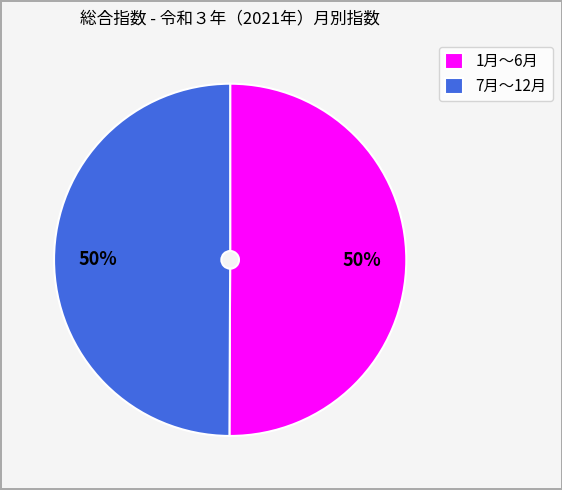

Do 7月〜12月 and 1月〜6月 together represent more than half of the pie?

Yes